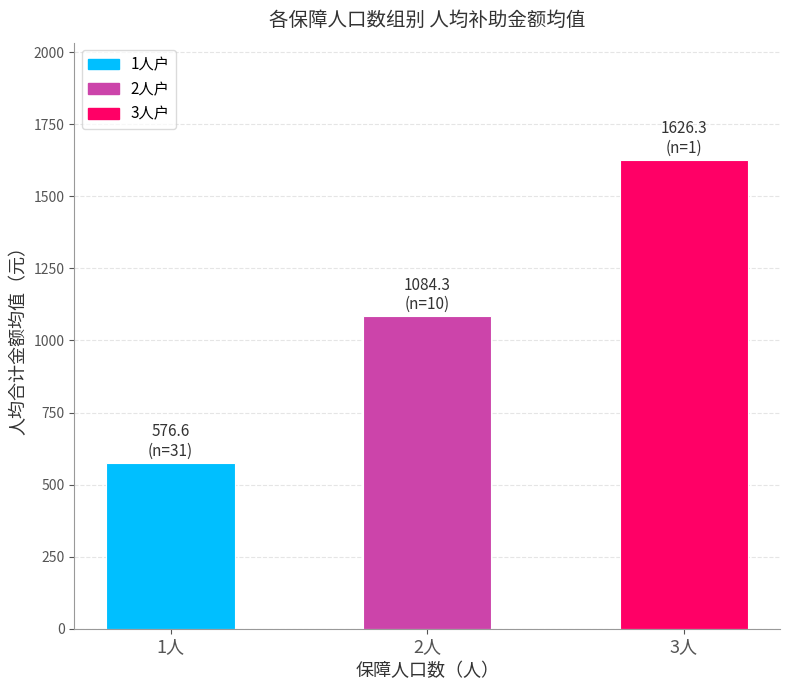

List the labels in order of value, largest first.

3人, 2人, 1人